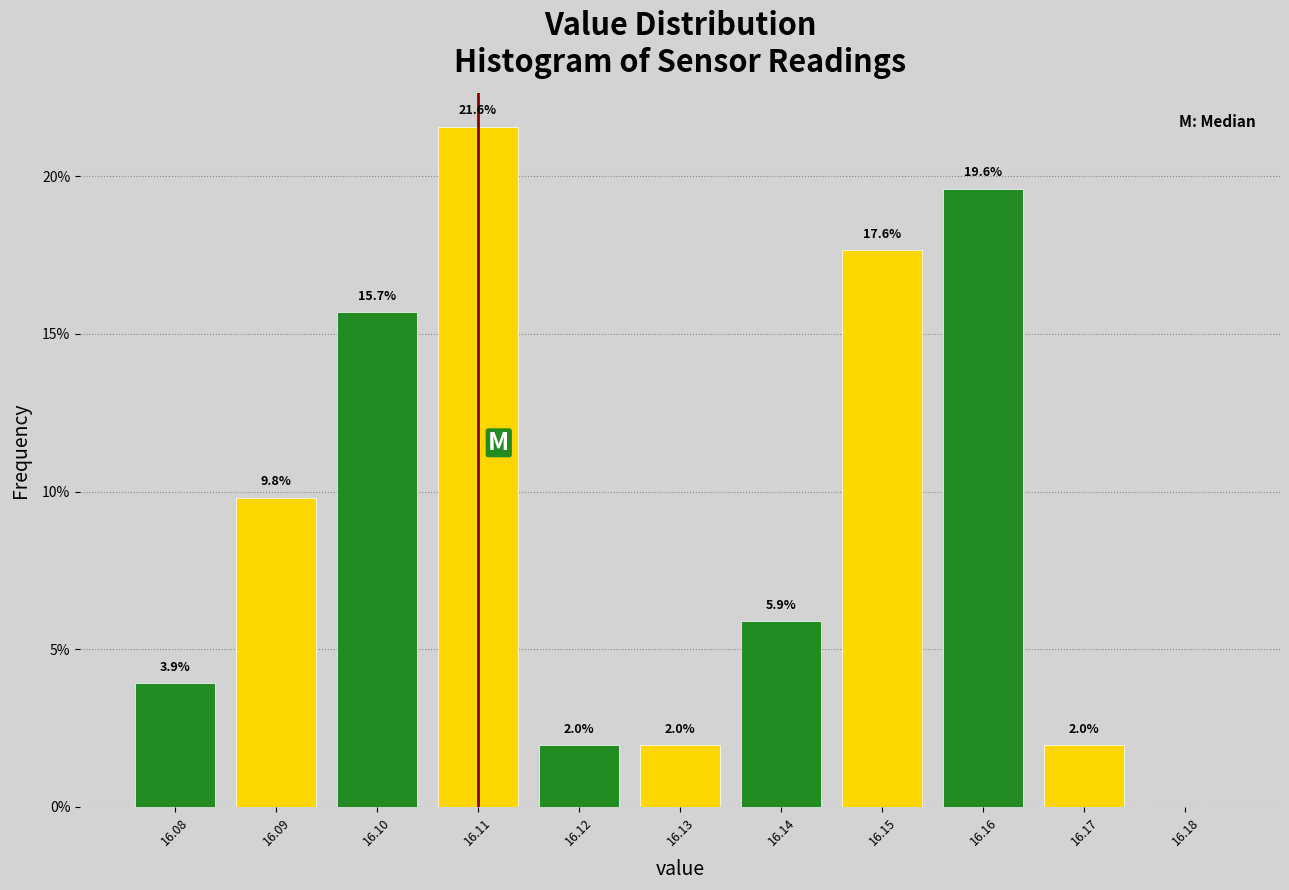

Over which range of the x-axis is the bar tallest?

16.105 to 16.115